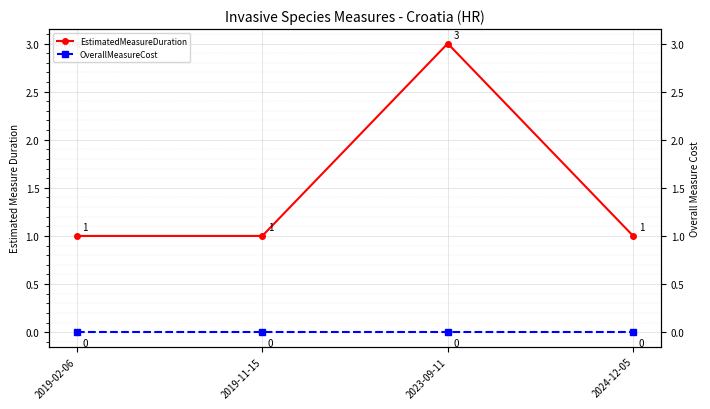

How many distinct data groups are displayed?

2